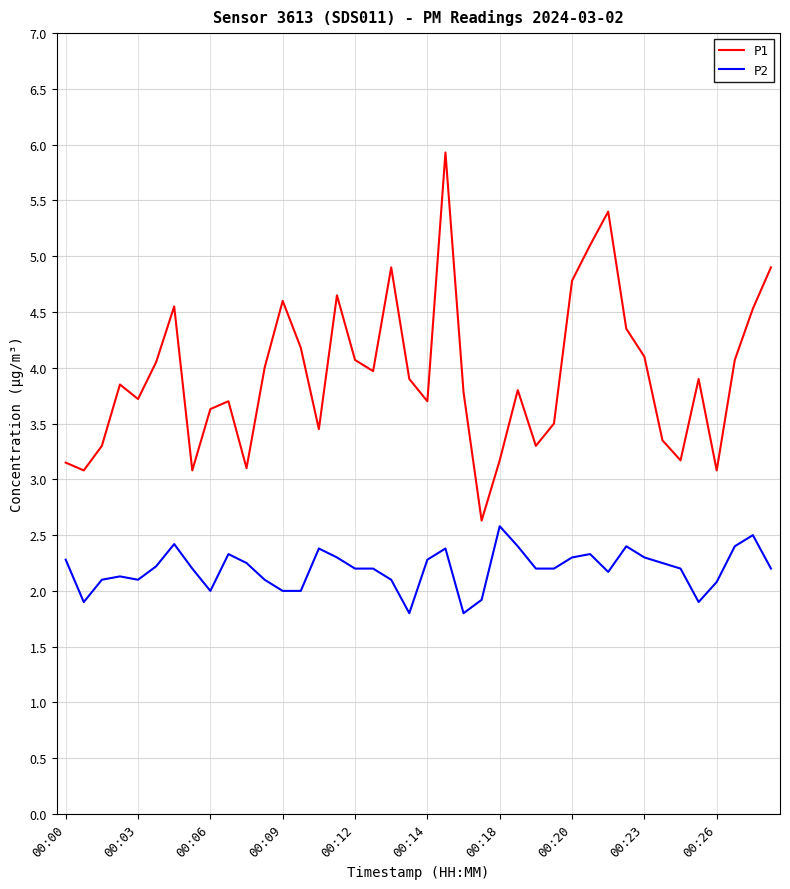

Which series has the largest total across all categories?

P1